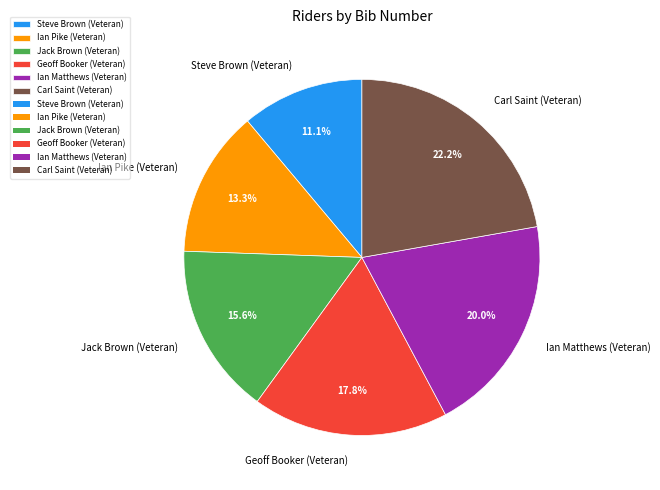

True or false: Steve Brown (Veteran) accounts for 18% of the total.

False